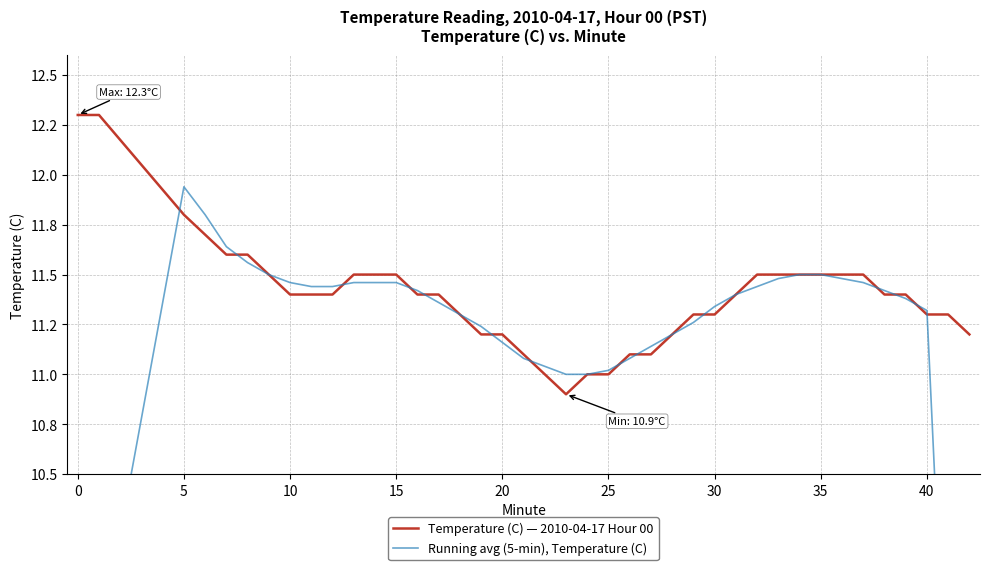

Which series has the largest total across all categories?

Temperature (C) — 2010-04-17 Hour 00